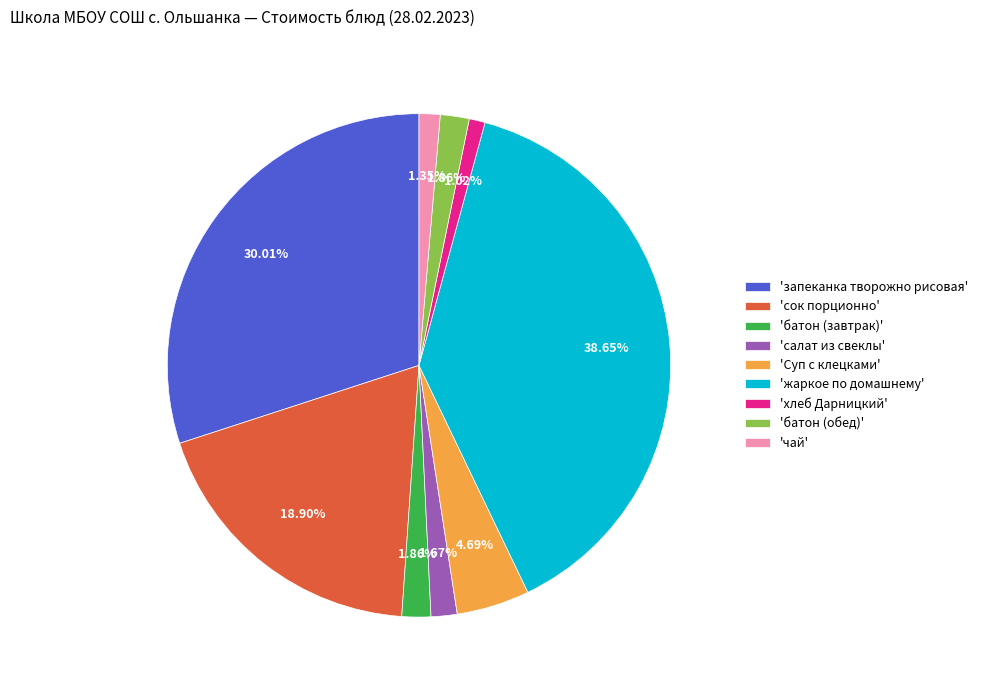

To the nearest percent, what is the average slice percentage?

11%